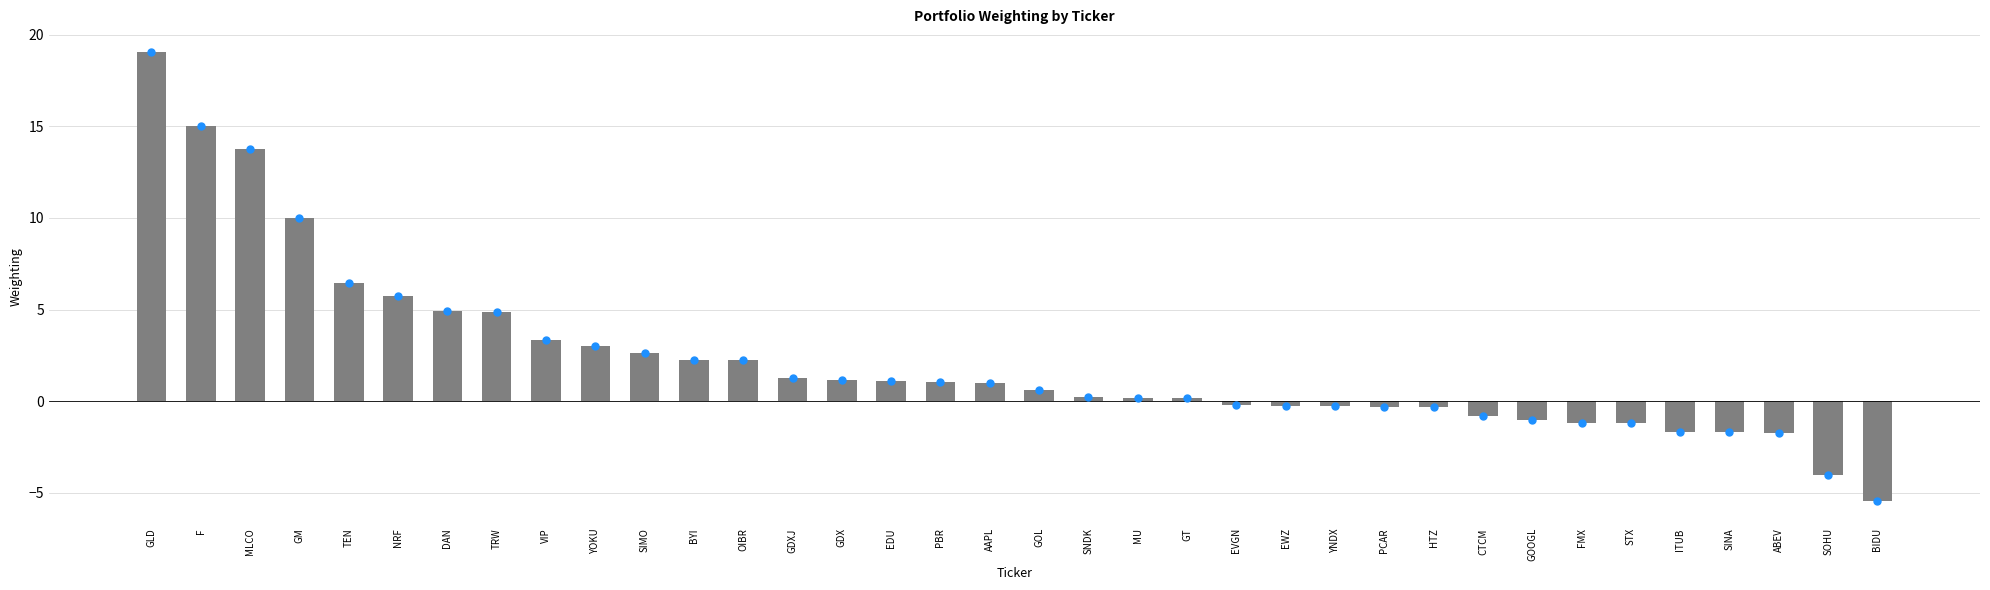

What is the greatest value displayed?

19.1